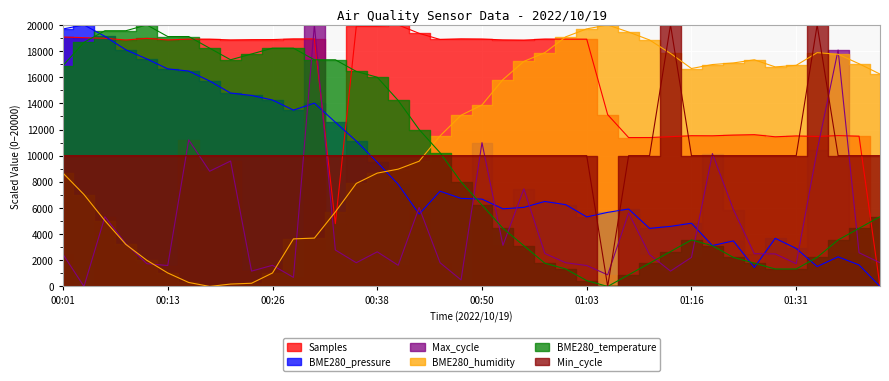

What is the average value of the BME280_pressure series?

8926.7